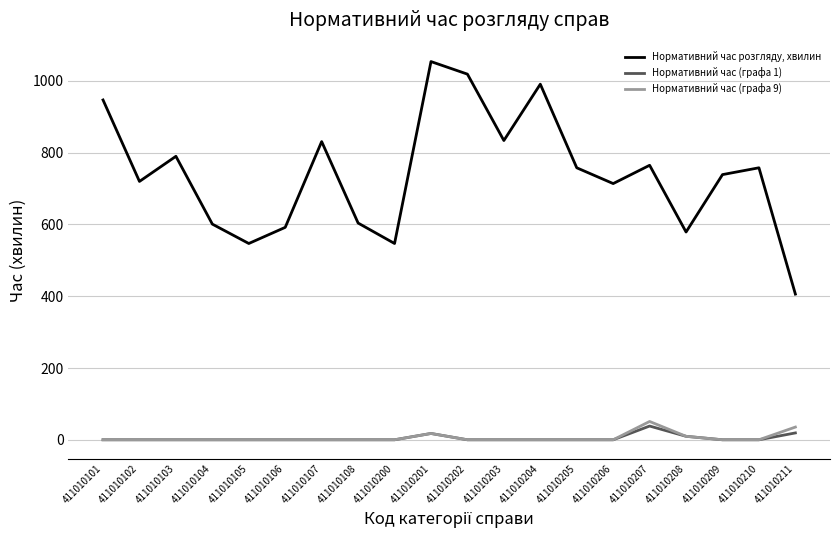

How many categories are shown in the chart?

20